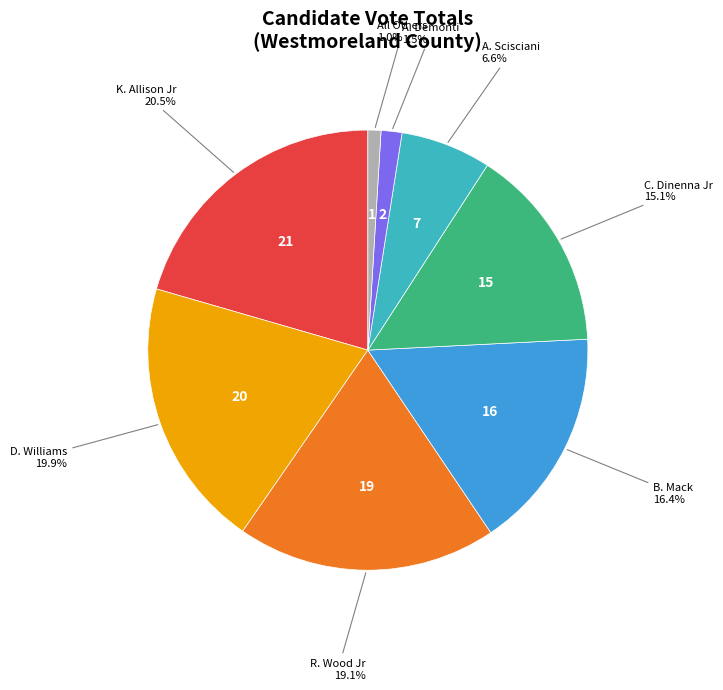

To the nearest percent, what is the average slice percentage?

12%